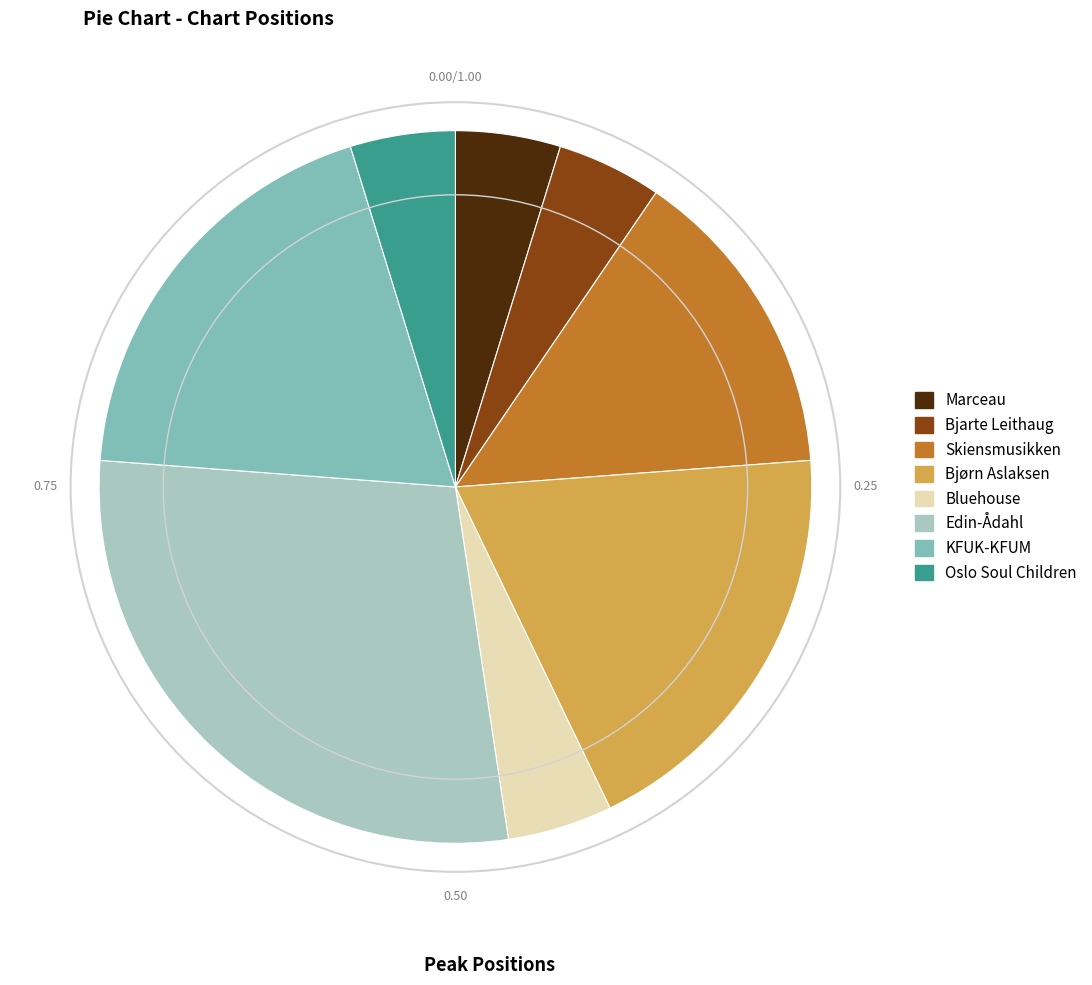

Which has a higher value, Skiensmusikken or Bjørn Aslaksen?

Bjørn Aslaksen